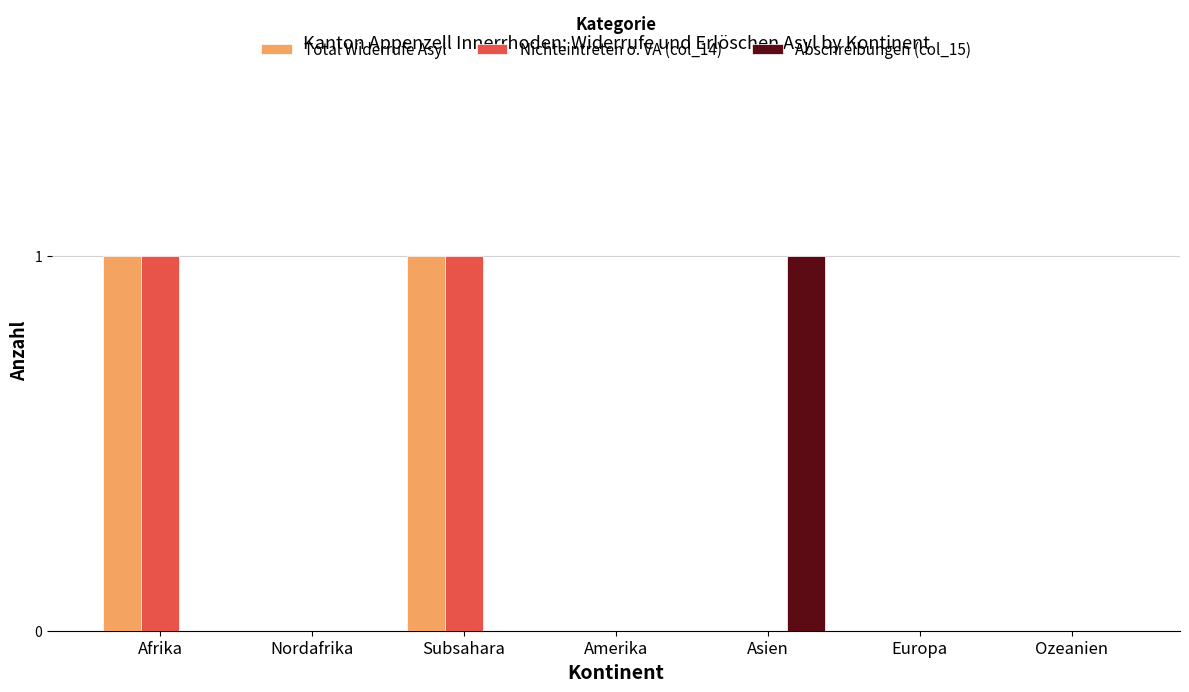

What is the difference between the Abschreibungen (col_15) values at Asien and Afrika?

1